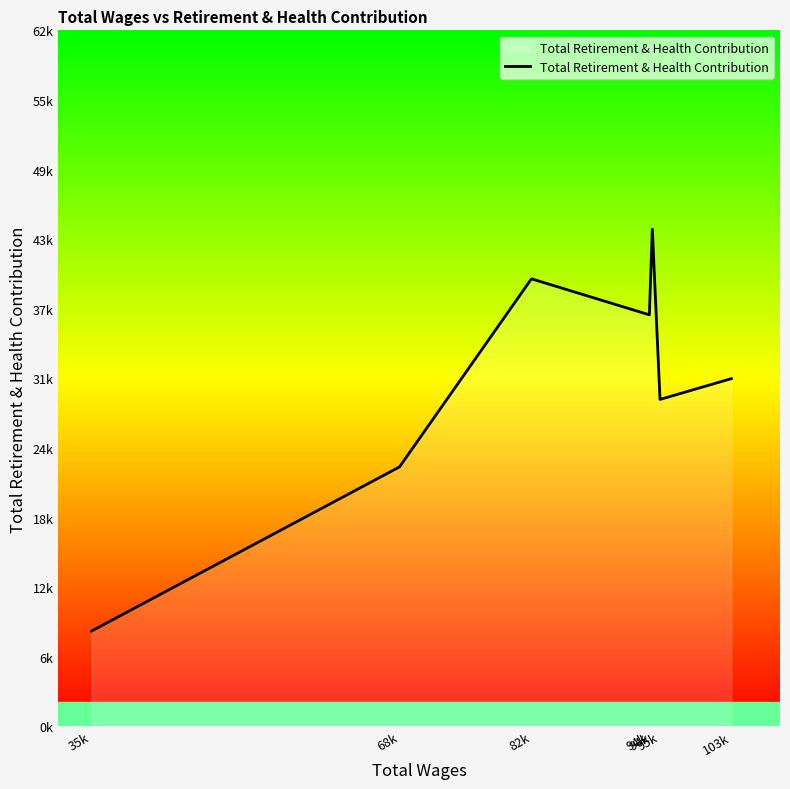

Does the chart have visible grid lines?

No